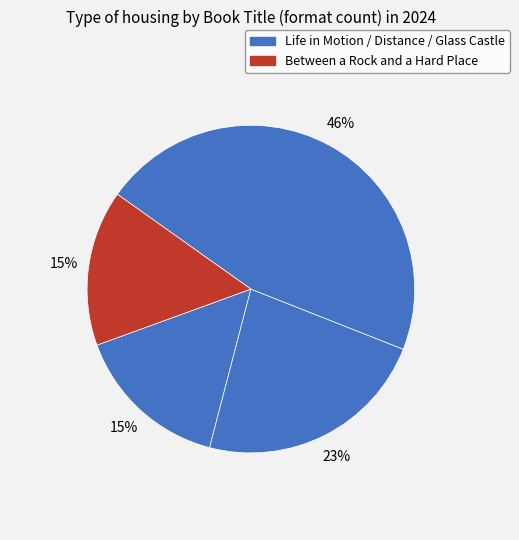

How many slices are in this pie chart?

4